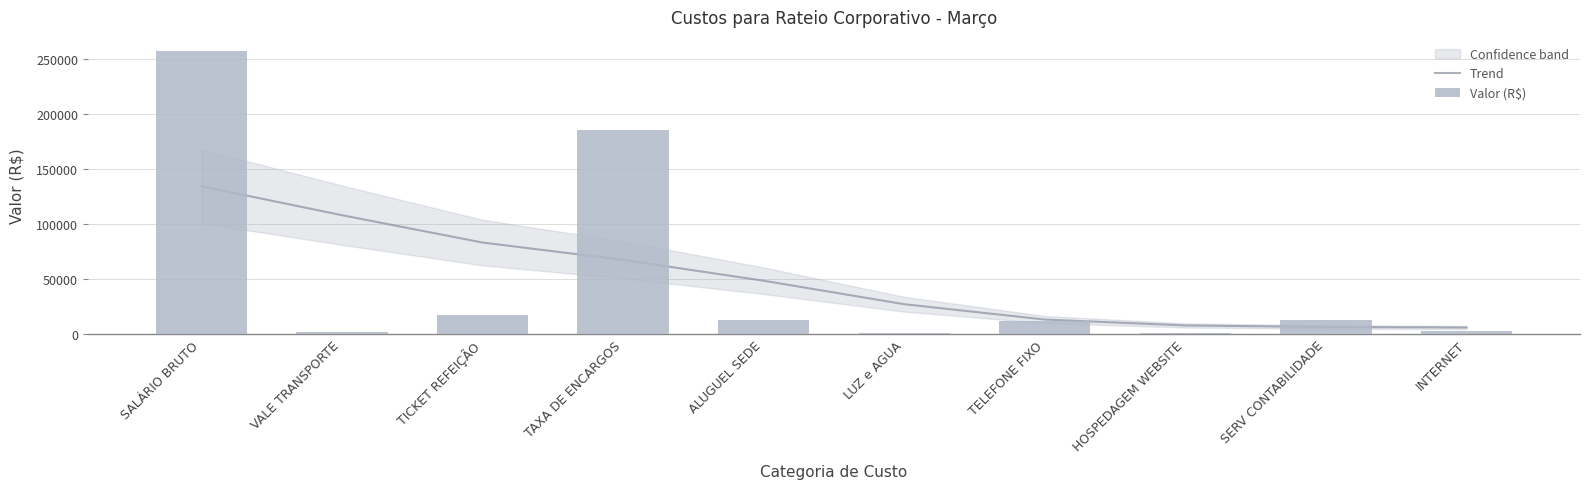

At which category is the sum across all series the highest?

SALÁRIO BRUTO